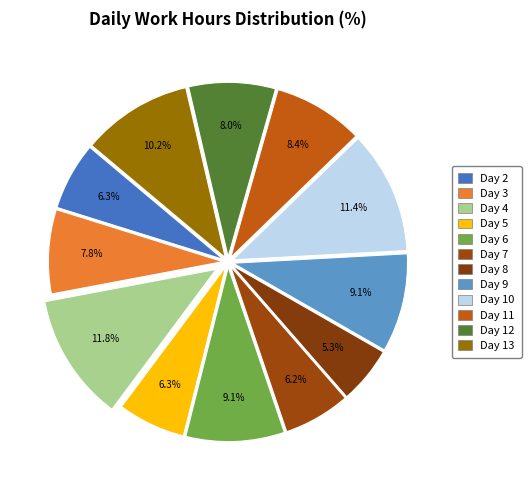

Rank the categories by value from lowest to highest.

Day 8, Day 7, Day 5, Day 2, Day 3, Day 12, Day 11, Day 6, Day 9, Day 13, Day 10, Day 4